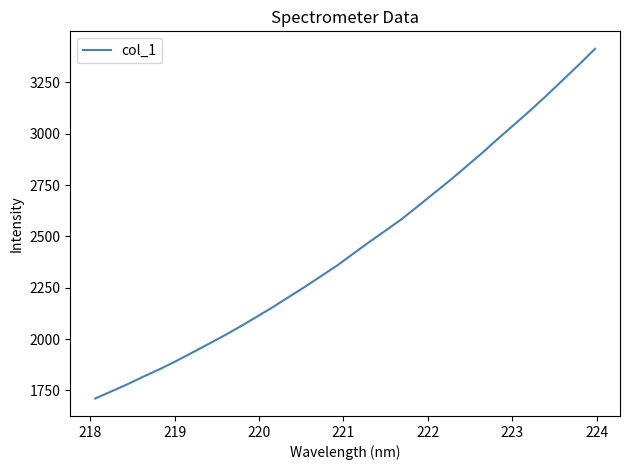

True or false: the data has more than 0 interior local peaks.

False